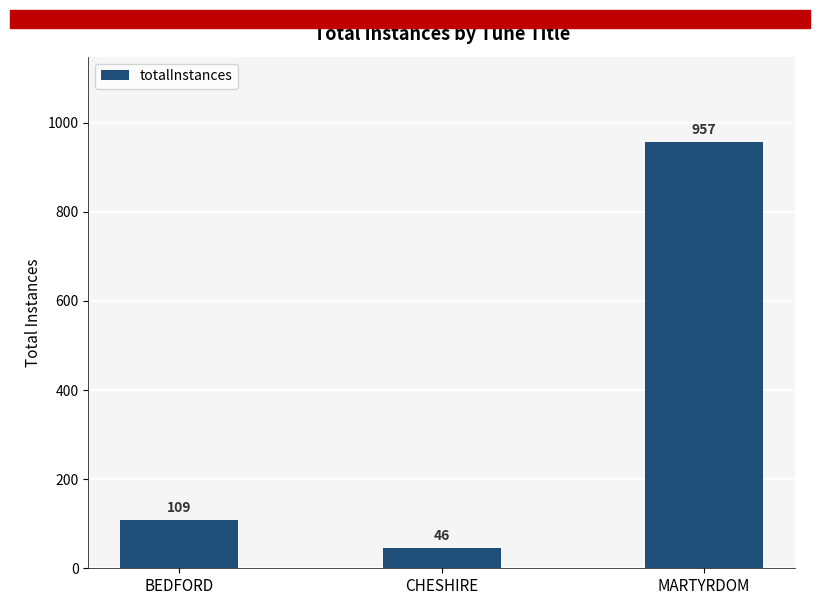

What is the ratio of the value at MARTYRDOM to the value at BEDFORD?

8.8